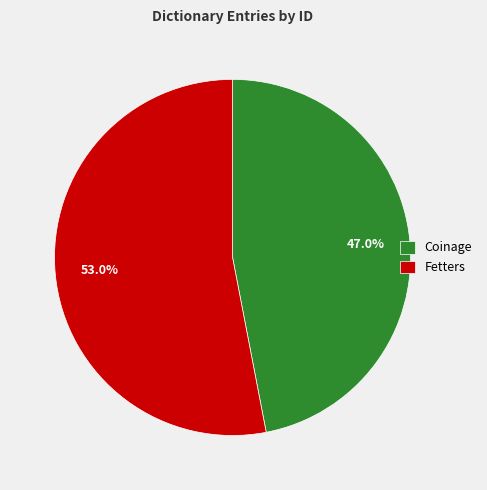

To the nearest percent, what percentage of the pie is Coinage?

47%